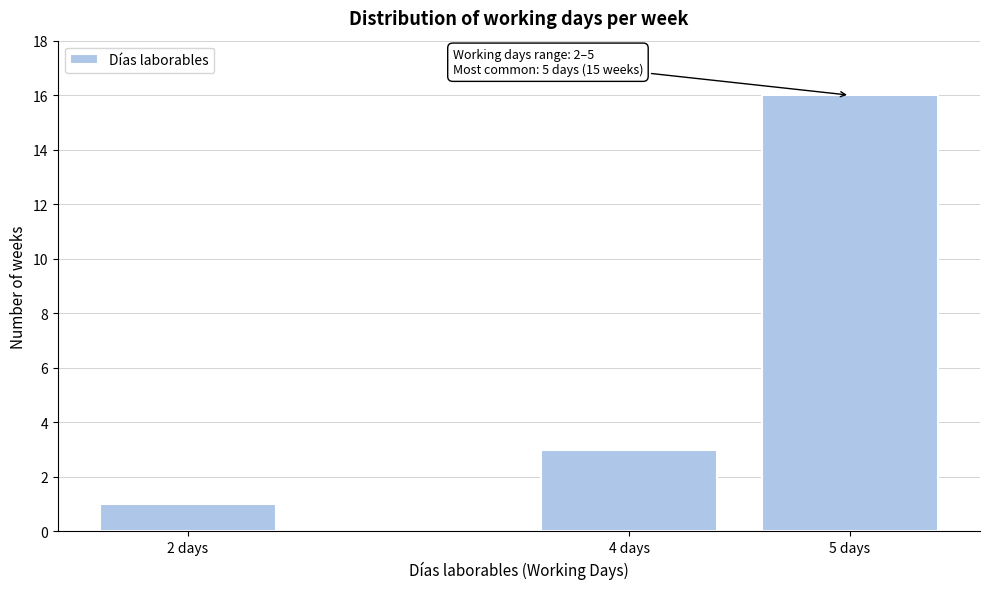

Reading left to right, what are all the values shown in this chart?

2 days=1	4 days=3	5 days=16